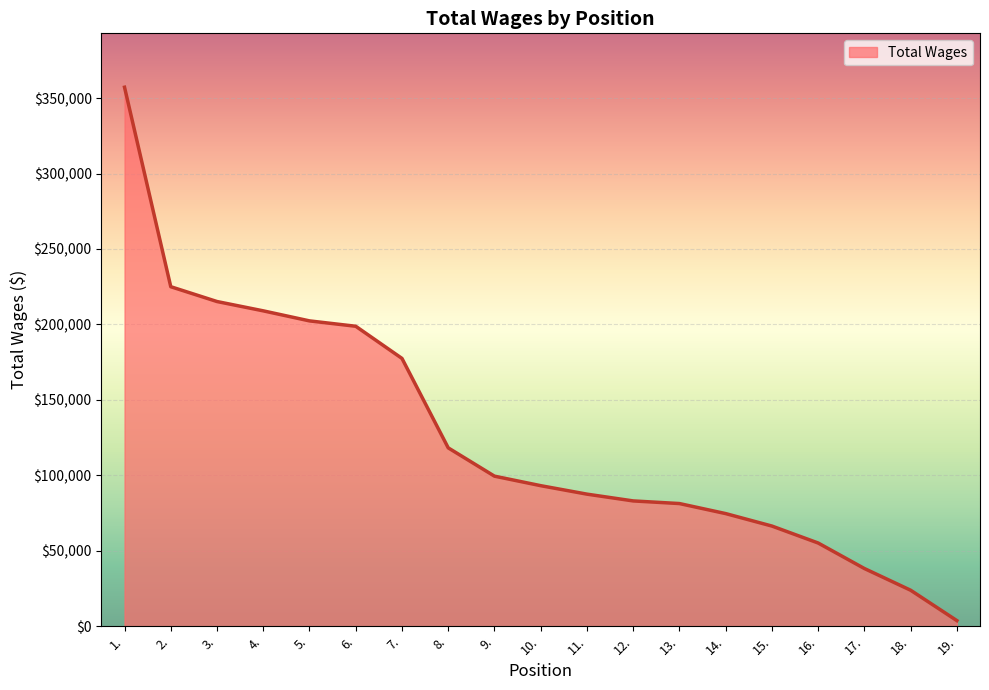

The chart shows a value of 23863 at 18.. True or false?

True